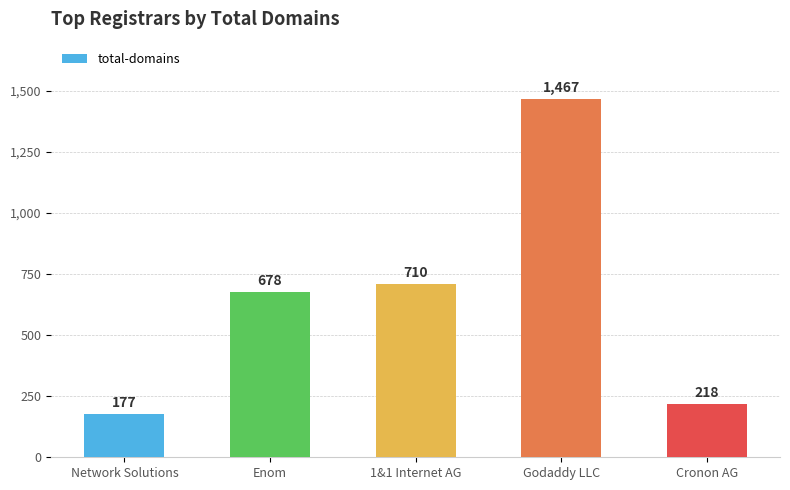

What is the label of the 1st bar from the left?

Network Solutions